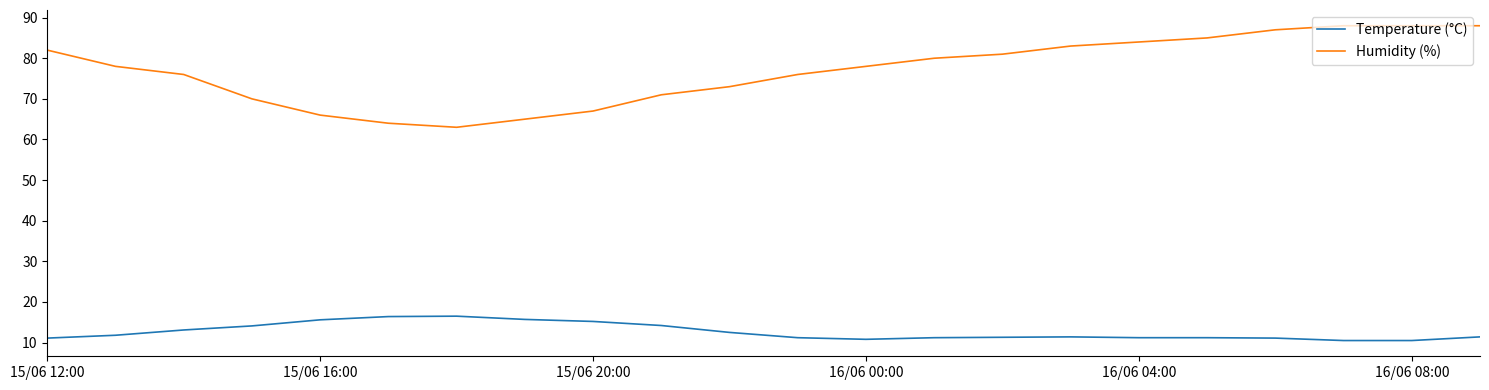

True or false: Humidity (%) and Temperature (°C) cross at least once.

False